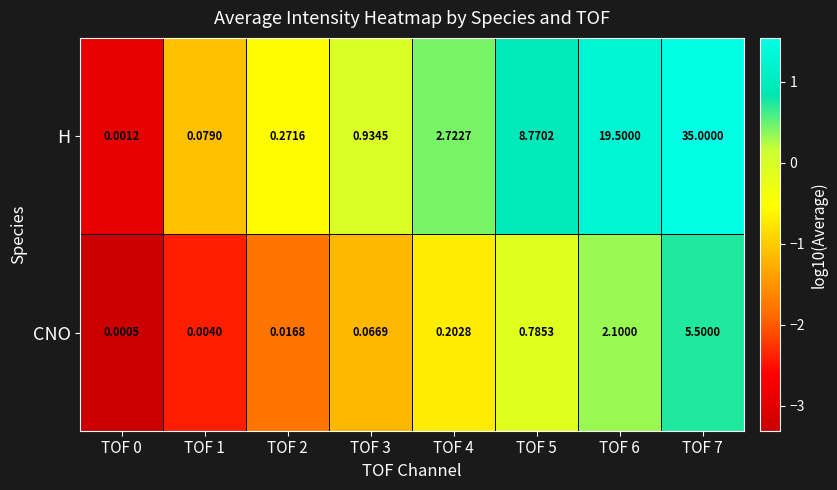

Which series has the largest total across all categories?

H